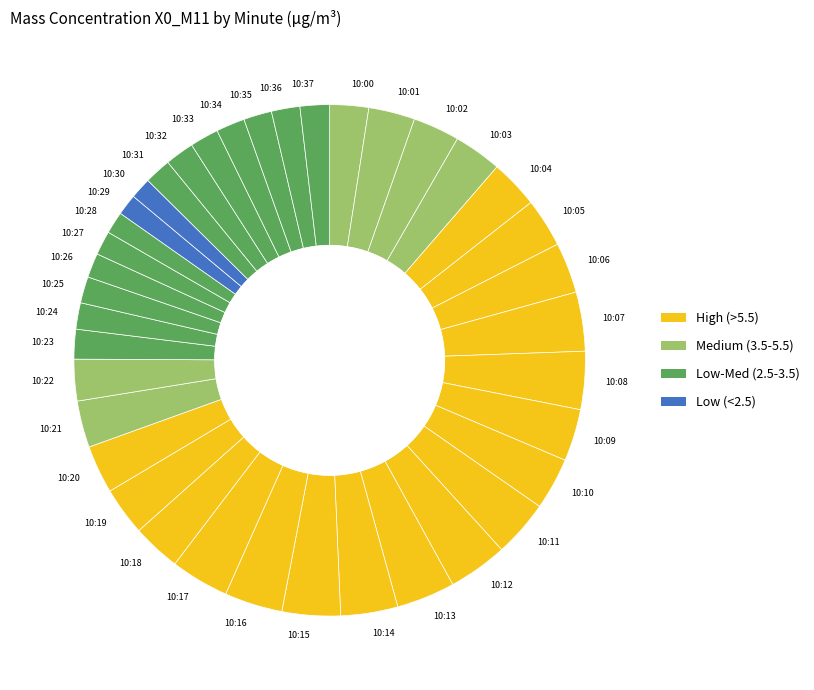

Is the sum of 10:20 and 10:27 greater than half?

No